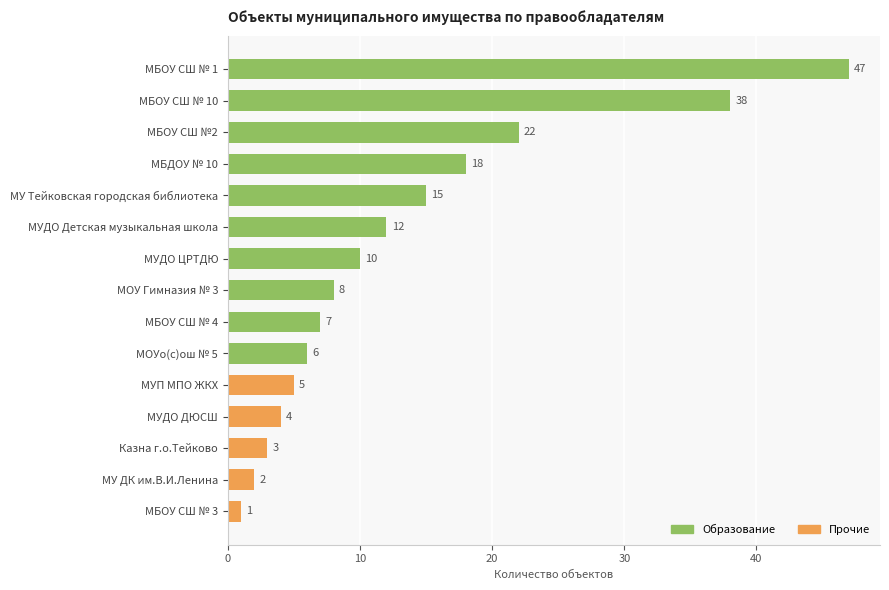

Where is the data nearest to the value 24?

МБОУ СШ №2